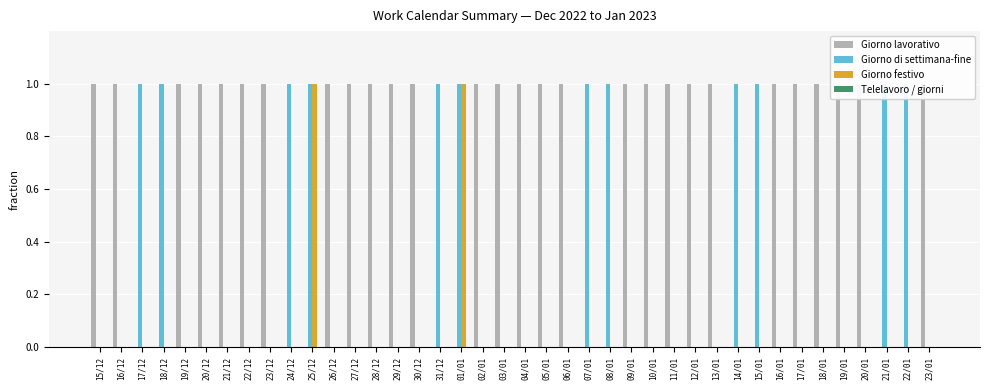

What is the average value of the Giorno lavorativo series?

1